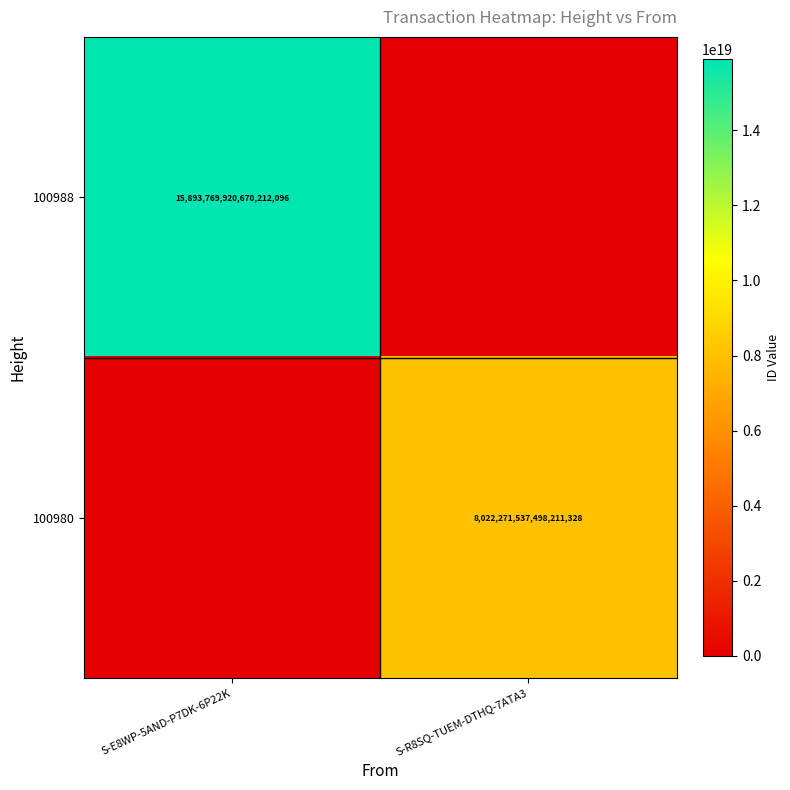

The 100980 series shows 3838837347242070528 at S-R8SQ-TUEM-DTHQ-7ATA3. True or false?

False